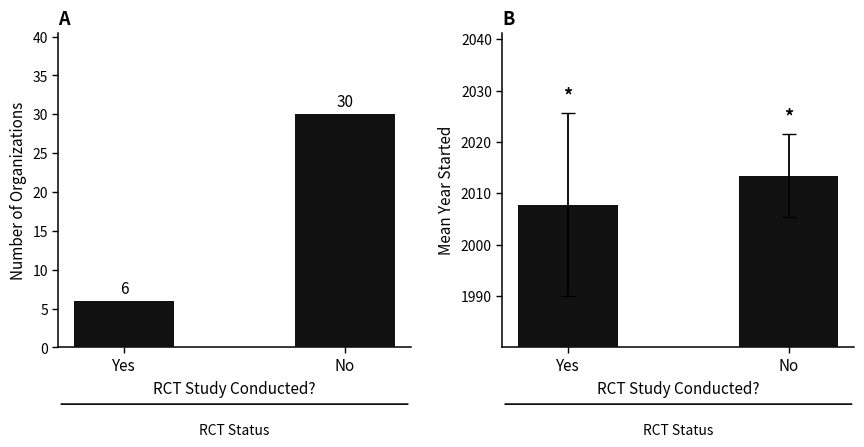

Between Yes and No, which series saw the biggest shift?

Count